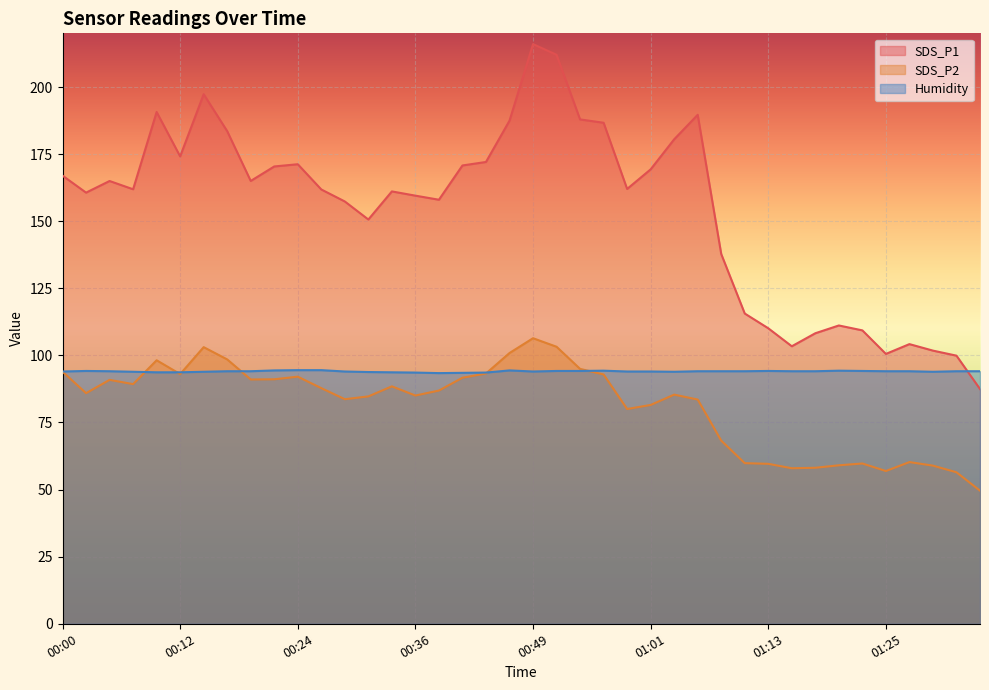

What is the smallest value displayed?

49.6